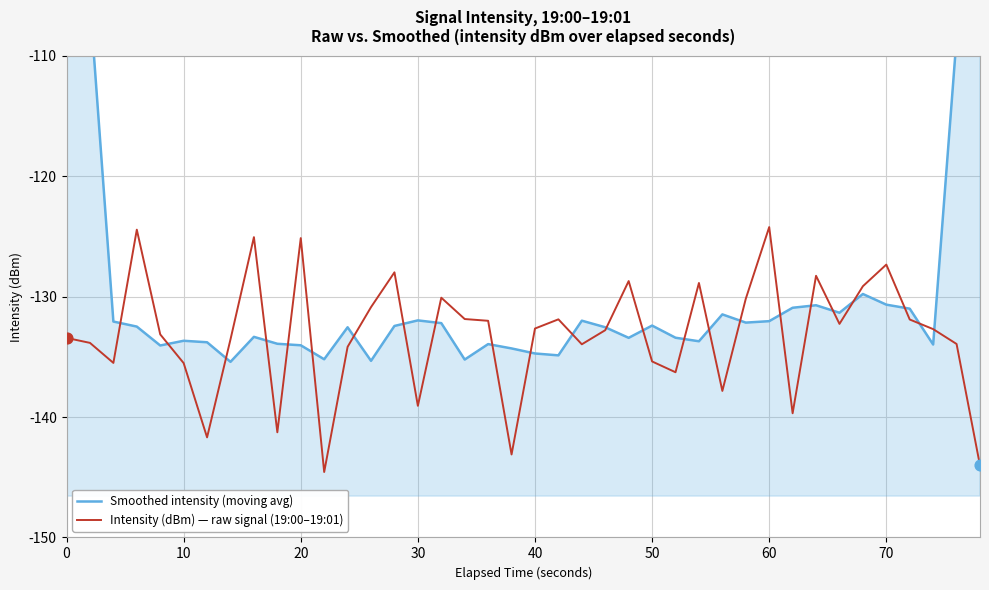

What is the minimum value for Intensity (dBm) — raw signal (19:00–19:01)?

-144.6